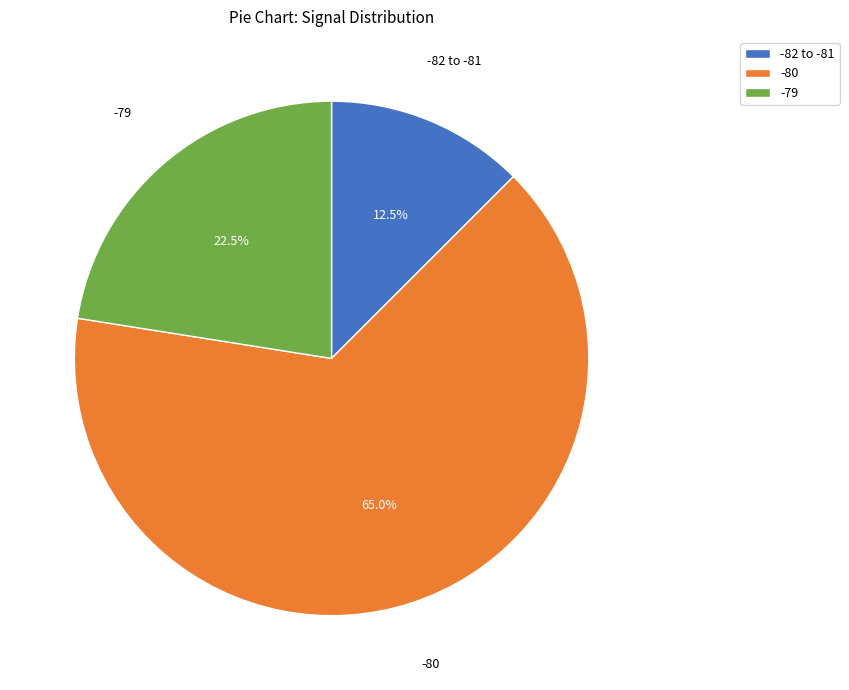

Count the number of slices in the pie.

3